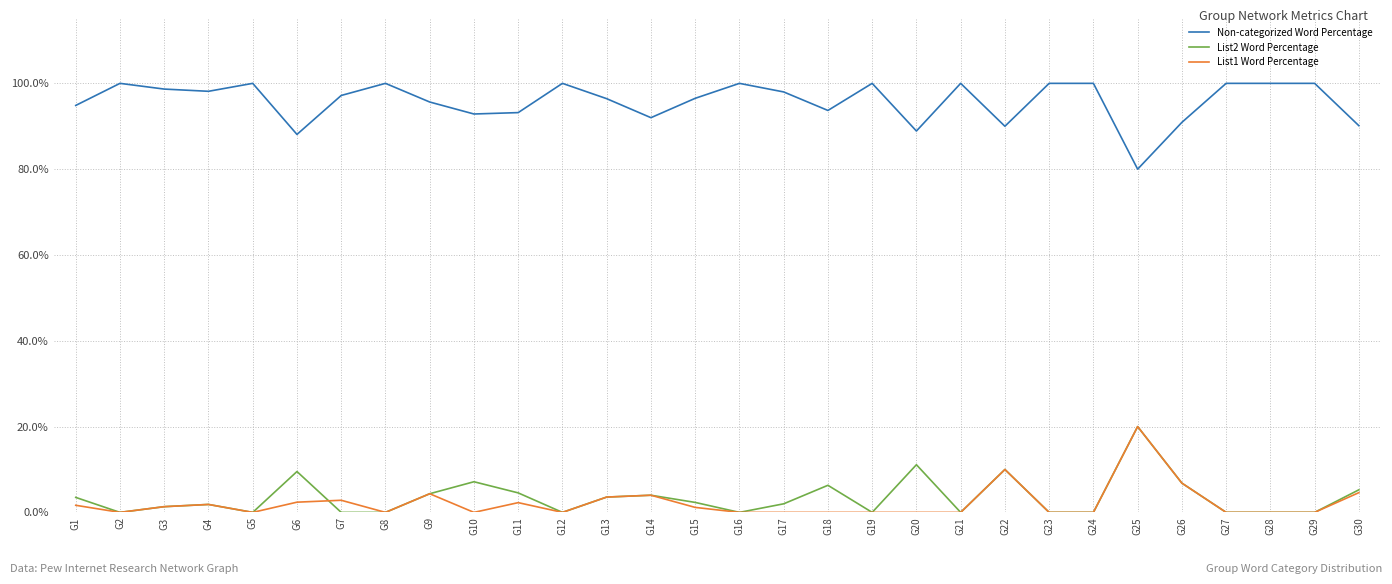

What is the lowest value of the Non-categorized Word Percentage series?

80.0